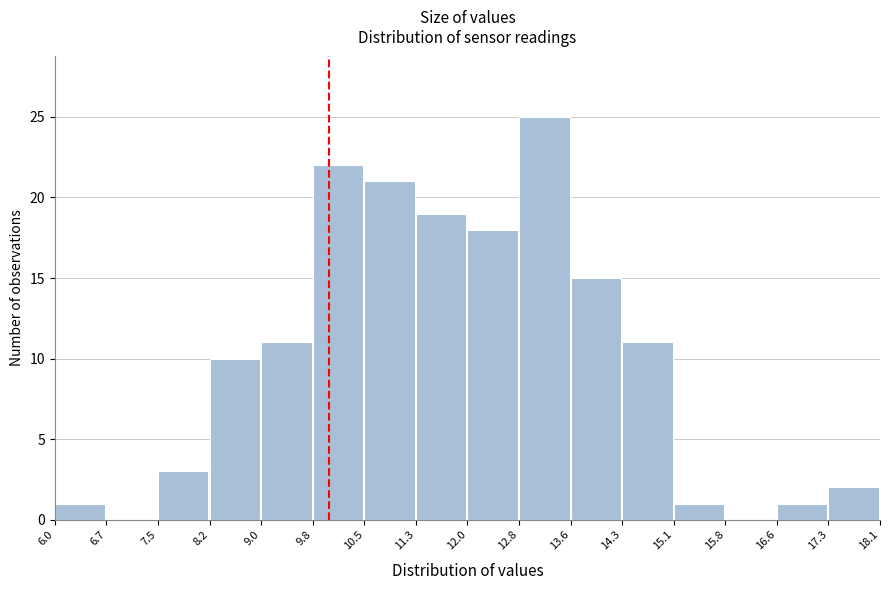

How tall is the bar that spans 8.2 to 9.0 on the x-axis? The values are not printed on the chart, so give them approximately, as read against the axis.

10